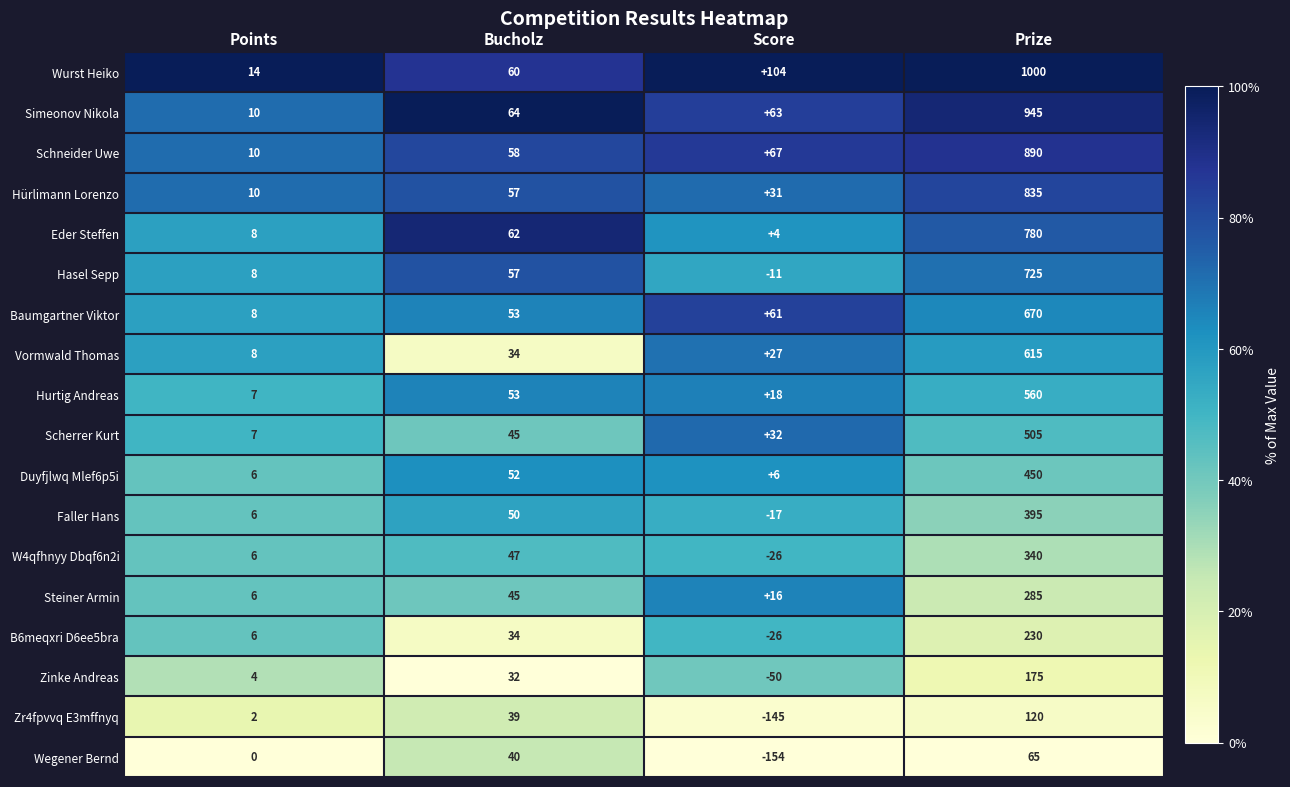

Which label corresponds to the smallest value in the chart?

Score